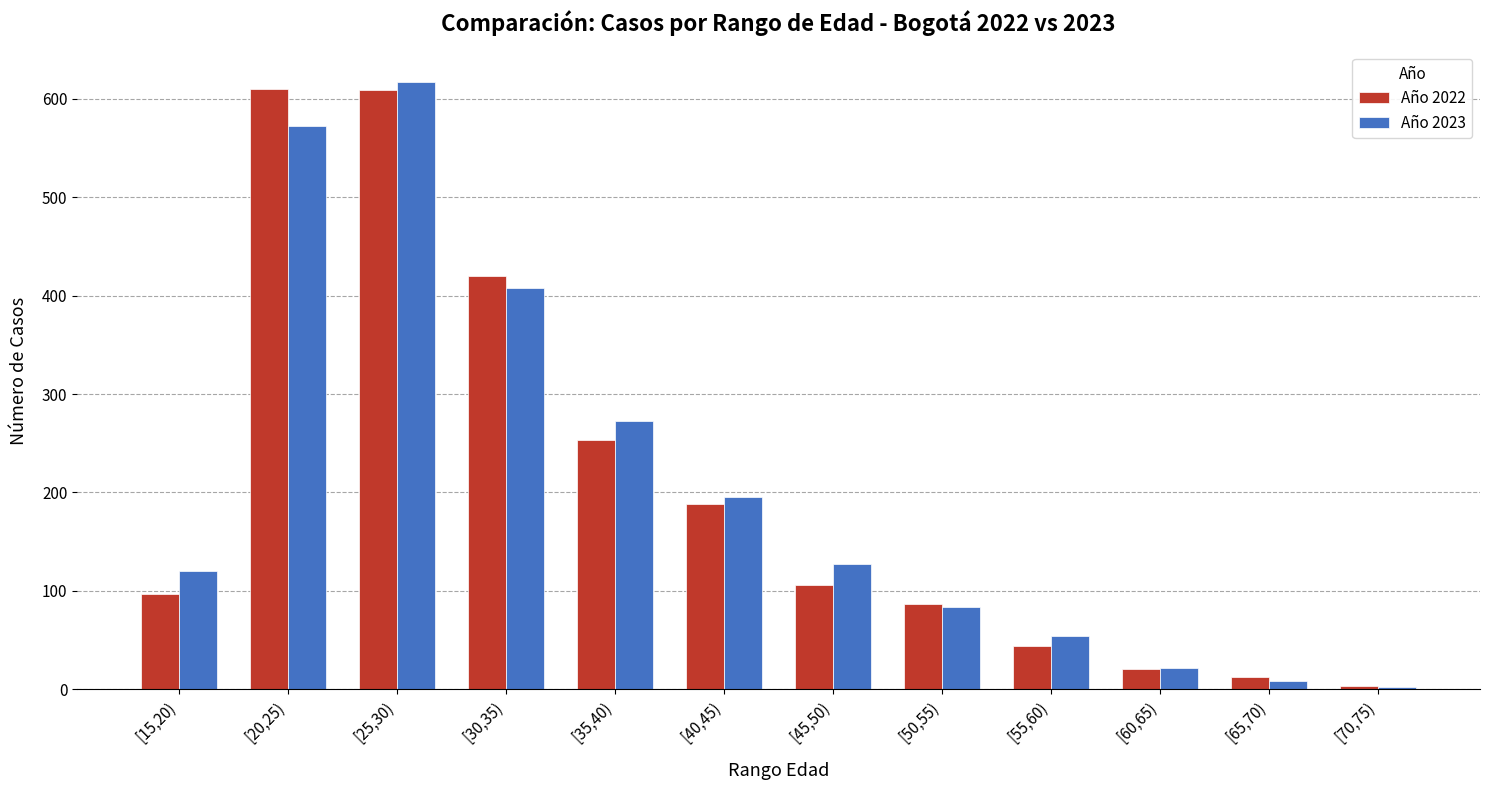

How many bars are there in total?

24